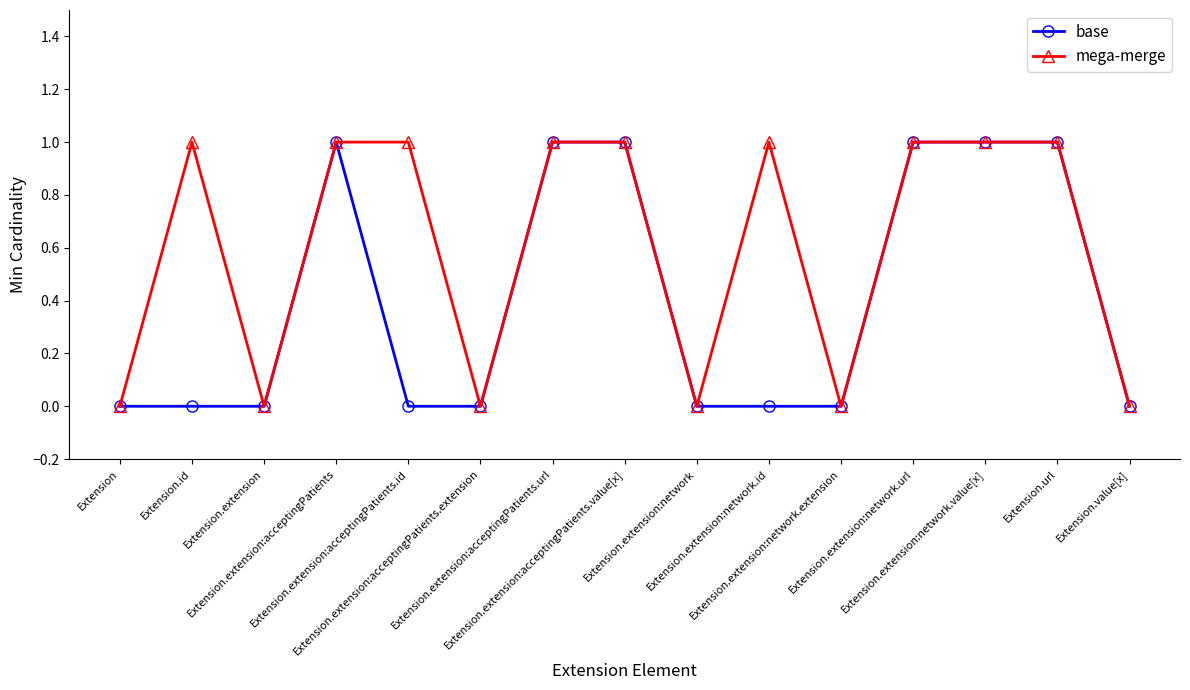

How many values in the mega-merge series are below 1?

6